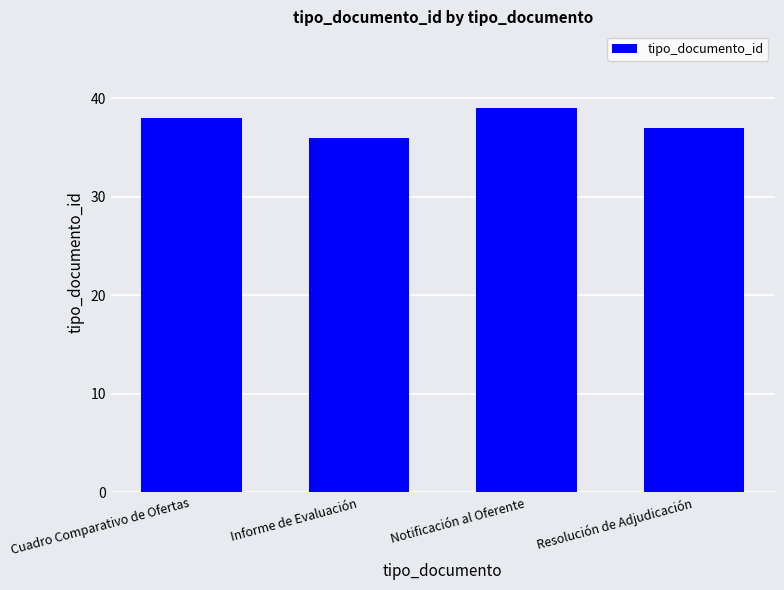

What is the sum of the values at Resolución de Adjudicación and Informe de Evaluación?

73